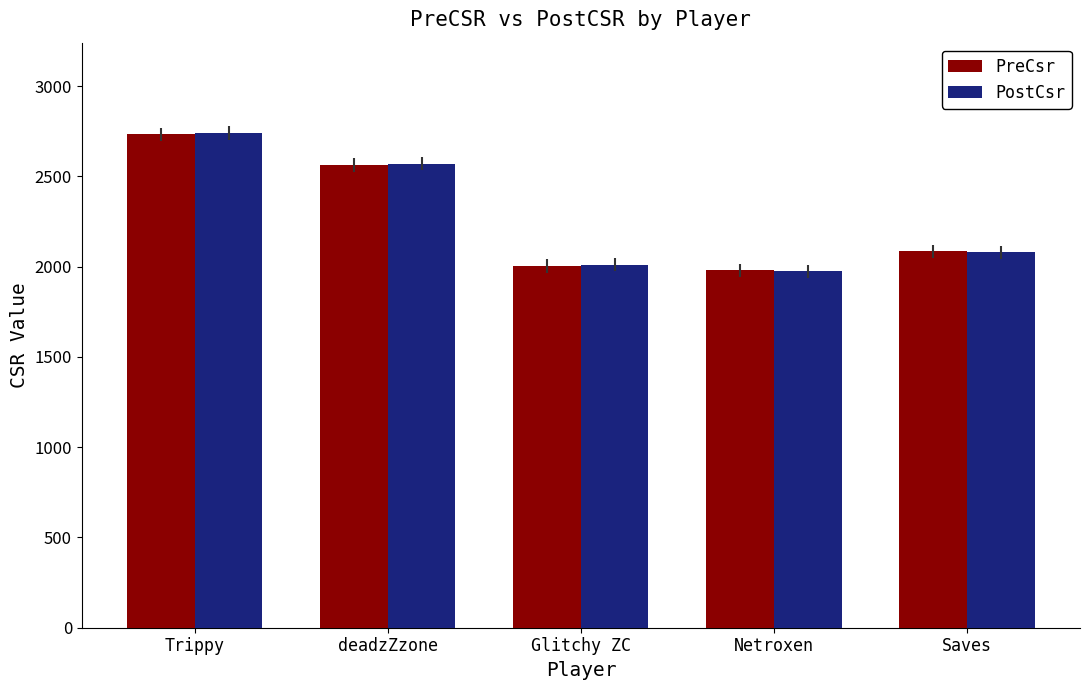

Between Trippy and Netroxen, which series saw the biggest shift?

PostCsr